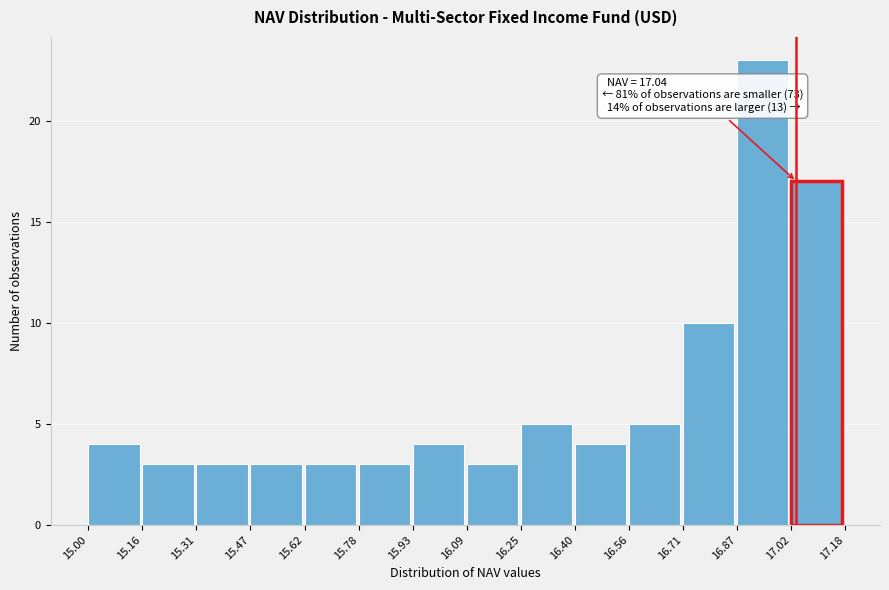

Which range on the x-axis has the tallest bar?

16.87 to 17.02